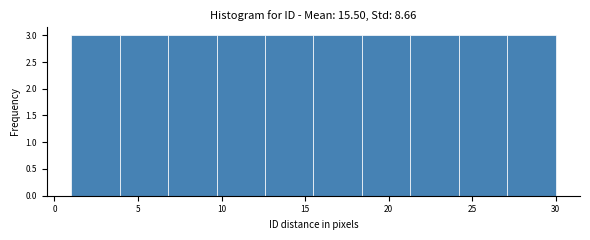

How tall is the bar that spans 9.7 to 12.6 on the x-axis? Neither the bar edges nor the heights are printed on the chart, so give them approximately, as read against the axes.

3